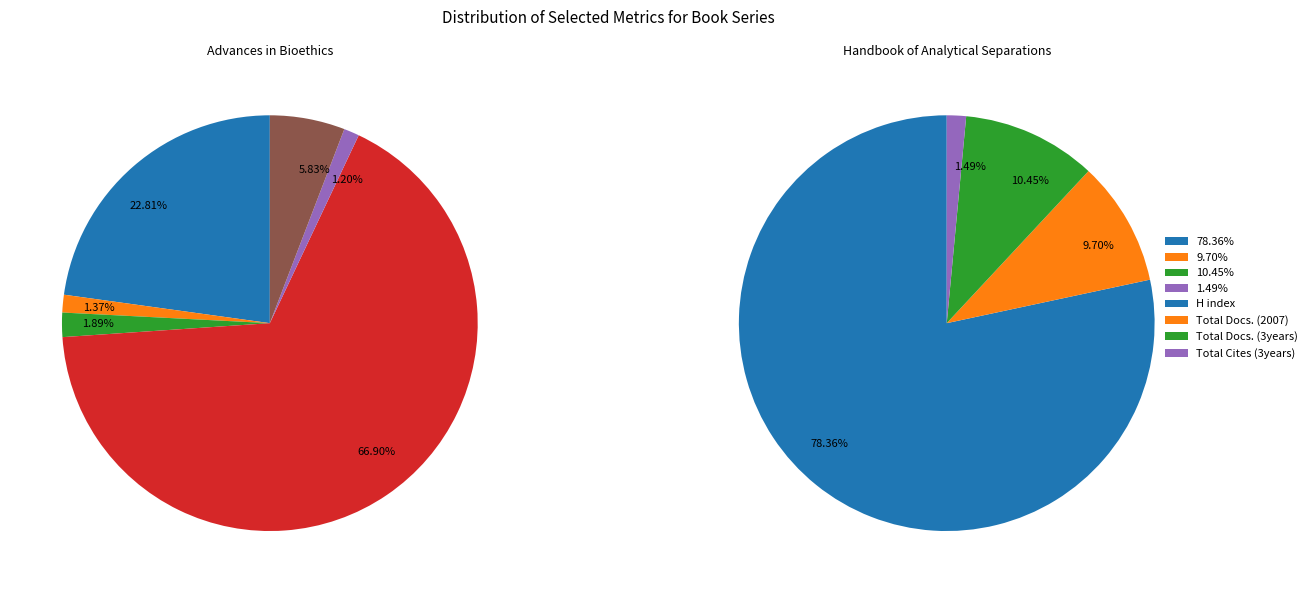

What is the total percentage of Advances in Bioethics and Handbook of Analytical Separations?

100.0%